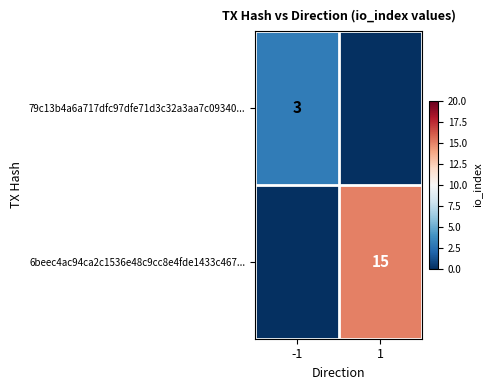

The value of 6beec4ac94ca2c1536e48c9cc8e4fde1433c467... at 1 is 9. True or false?

False